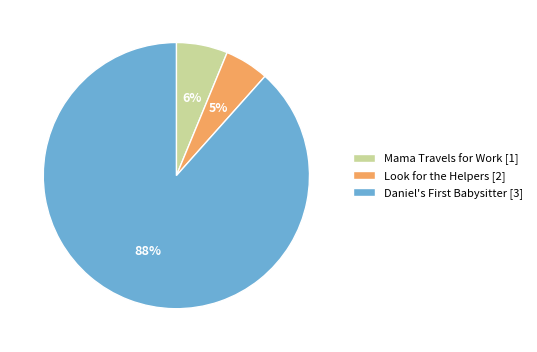

To the nearest percent, what is the average slice percentage?

33%